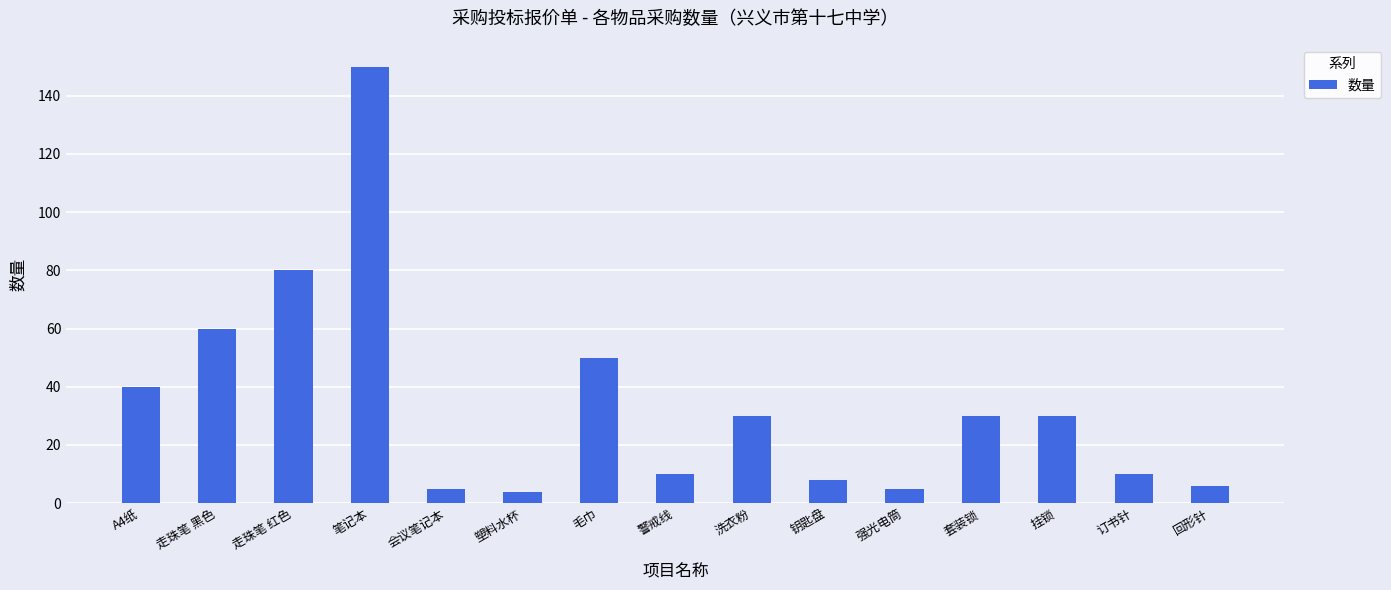

What is the greatest value displayed?

150